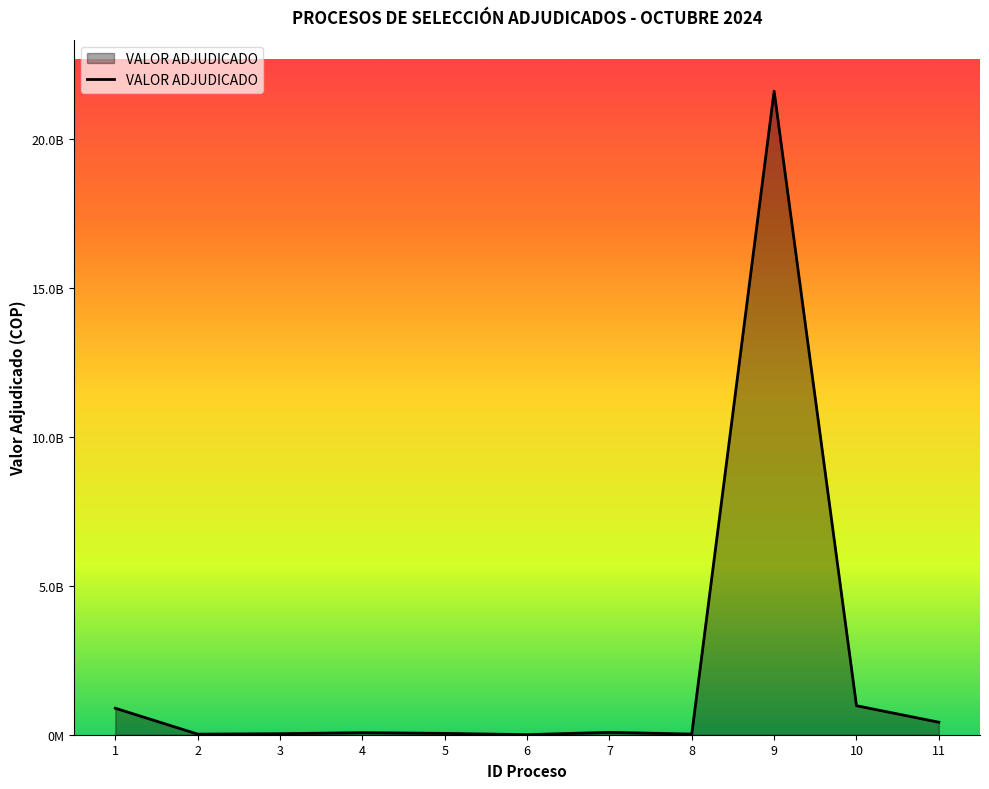

Is this an area chart (filled region under the line)?

Yes